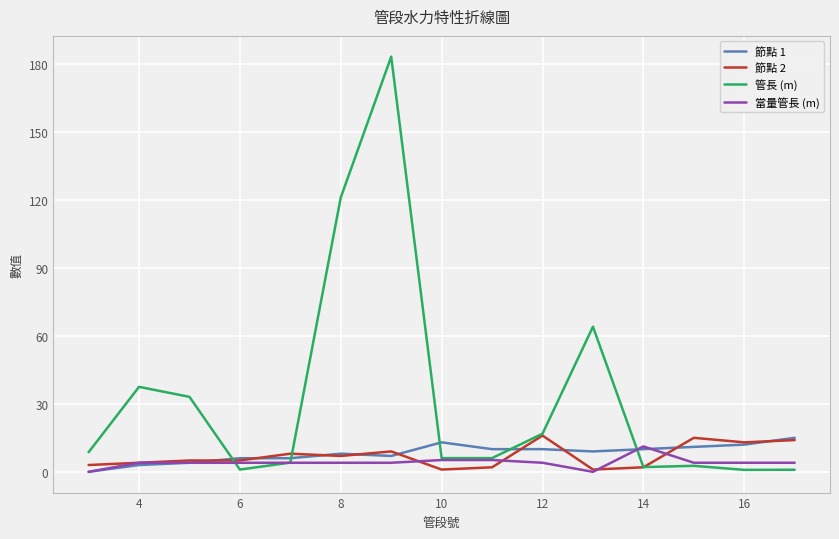

What is the greatest value displayed?

183.1